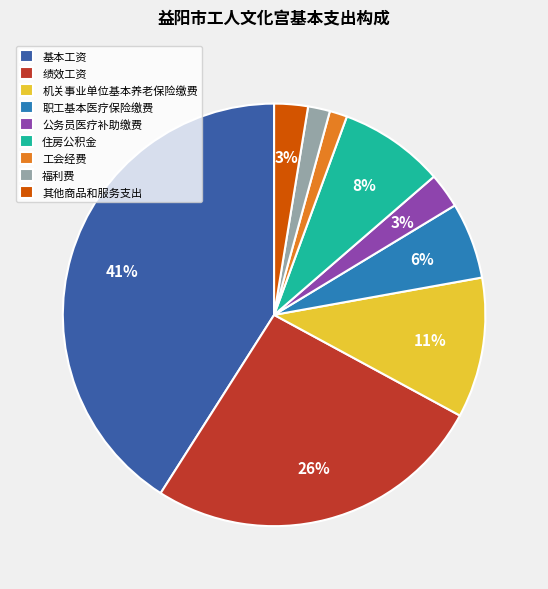

What is the ratio of the value at 绩效工资 to the value at 住房公积金?

3.2